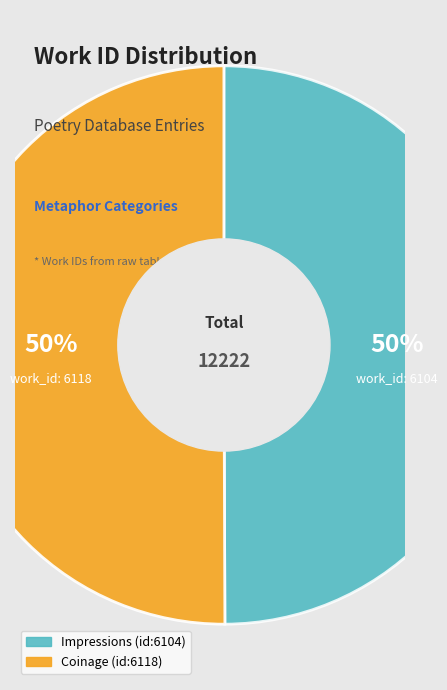

To the nearest percent, what is the average slice percentage?

50%